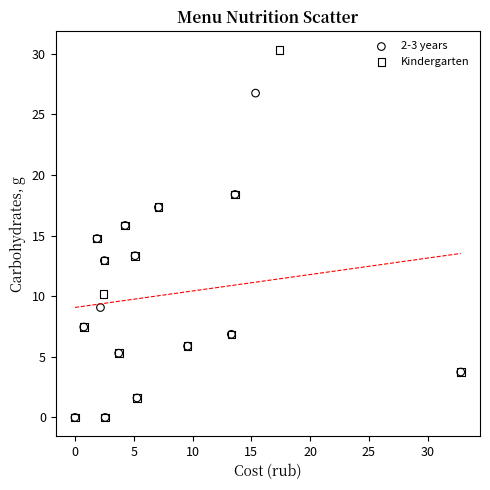

Which series has the largest Y range (max minus min)?

Kindergarten